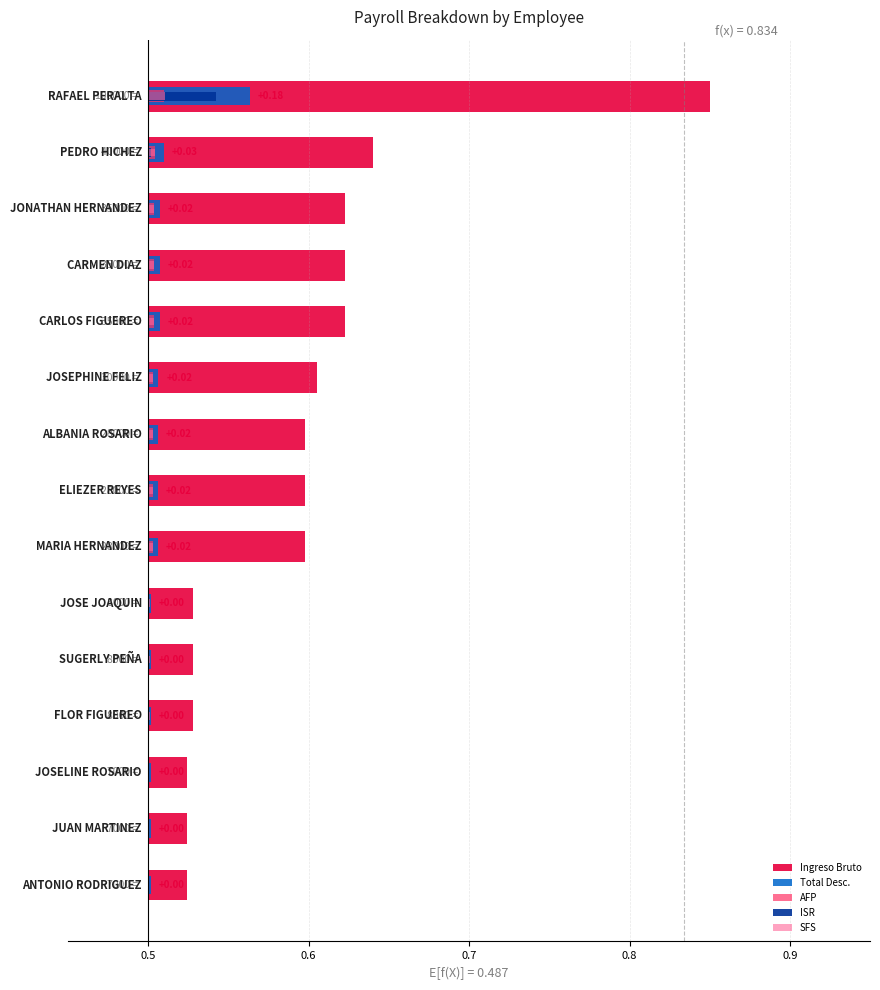

Is it true that ISR equals 0.1 at 14?

False